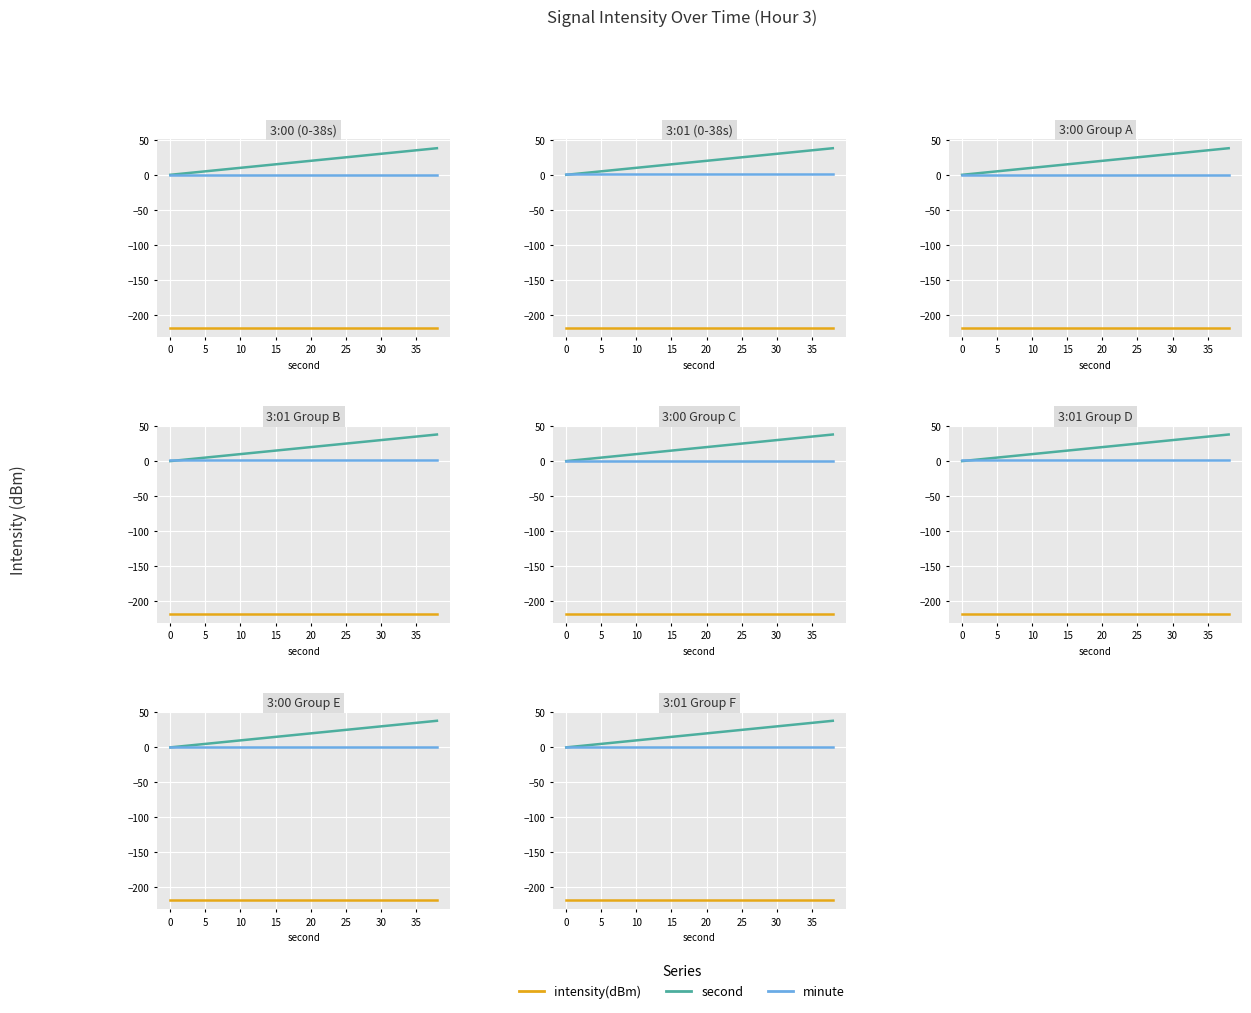

List the series in order of their peak value, lowest first.

intensity(dBm), minute, second